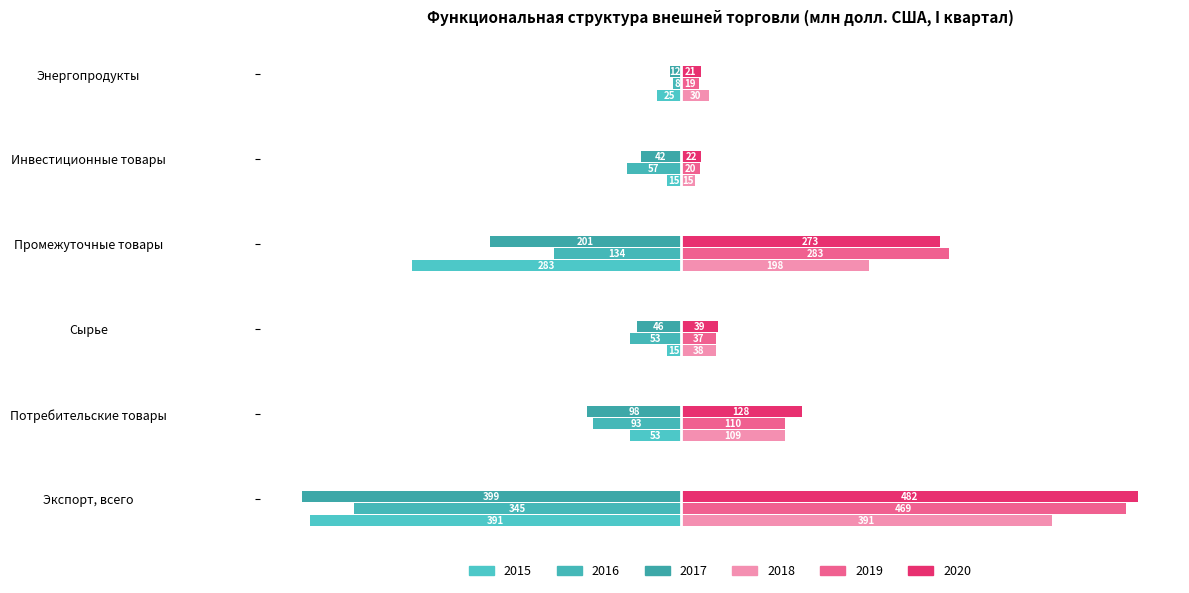

The 2015 series shows -72.9 at Потребительские товары. True or false?

False